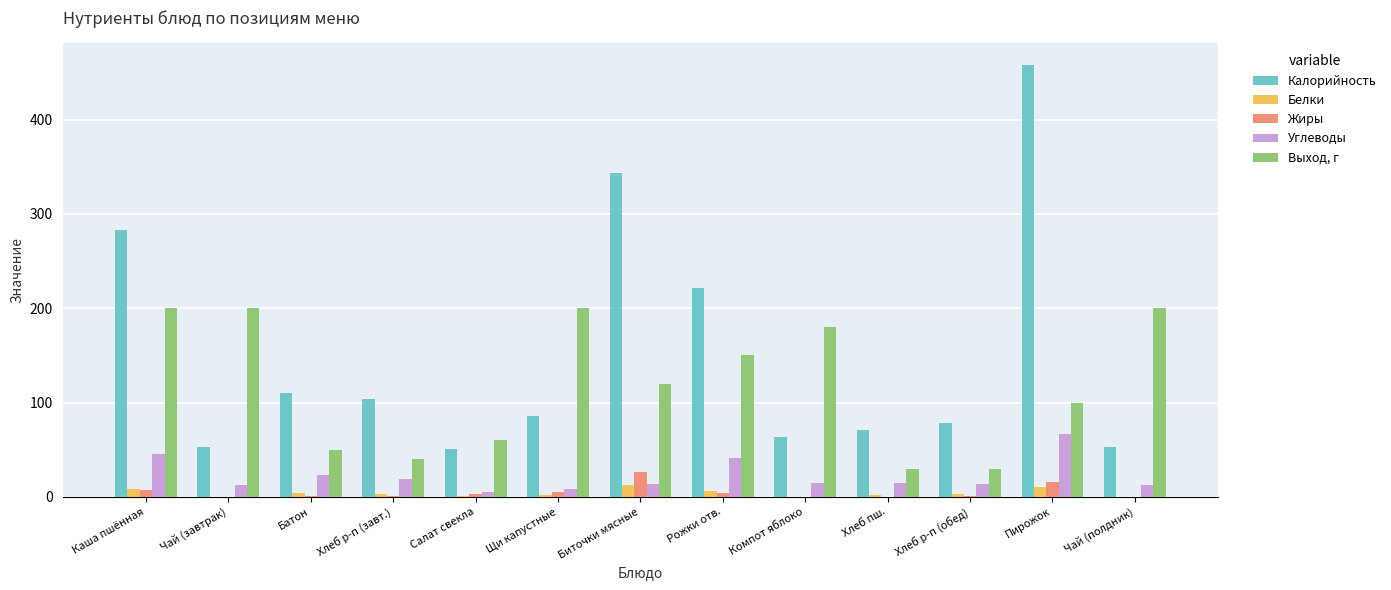

Which series has the largest total across all categories?

Калорийность